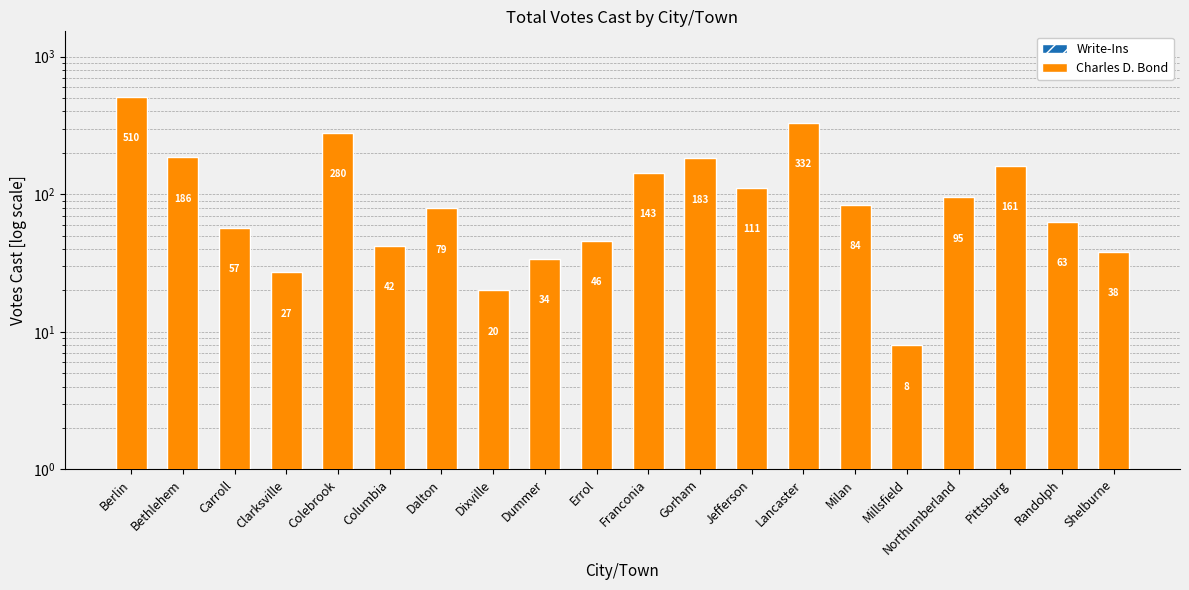

Which series has the widest spread of values?

Charles D. Bond